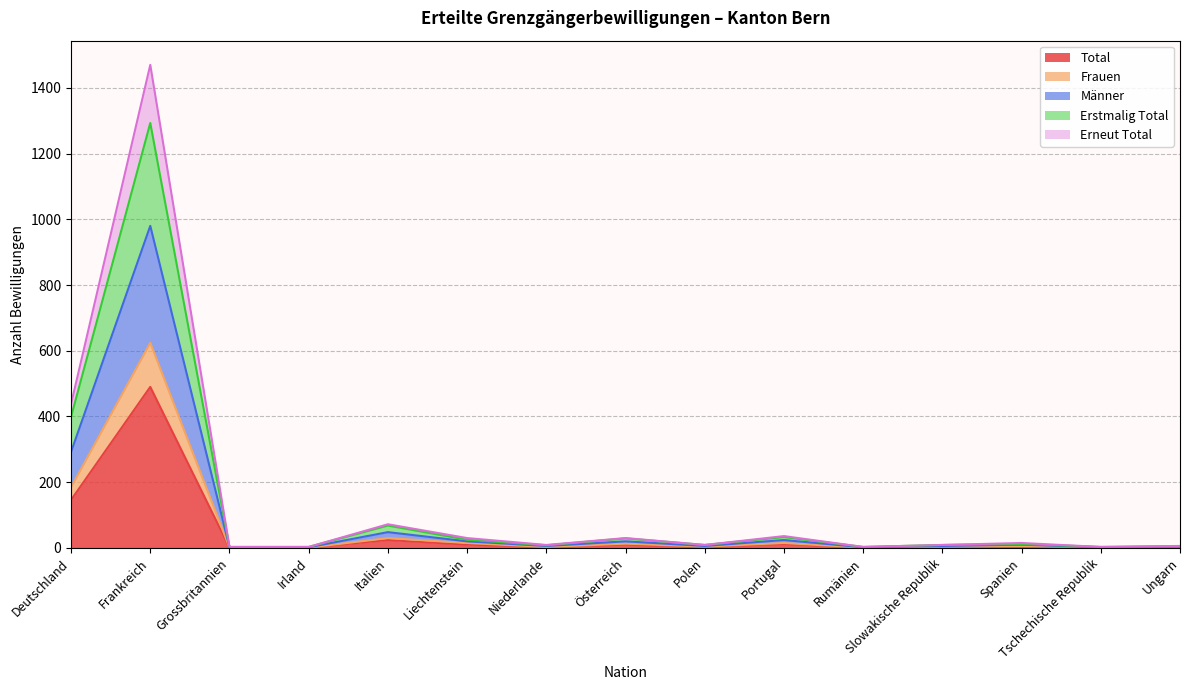

Which label corresponds to the largest value in the chart?

Frankreich